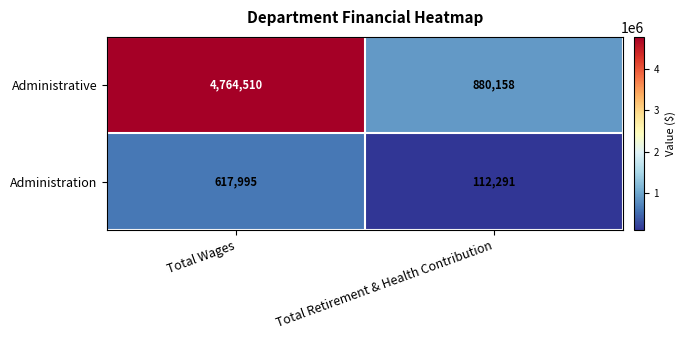

How many data points does each series have?

2